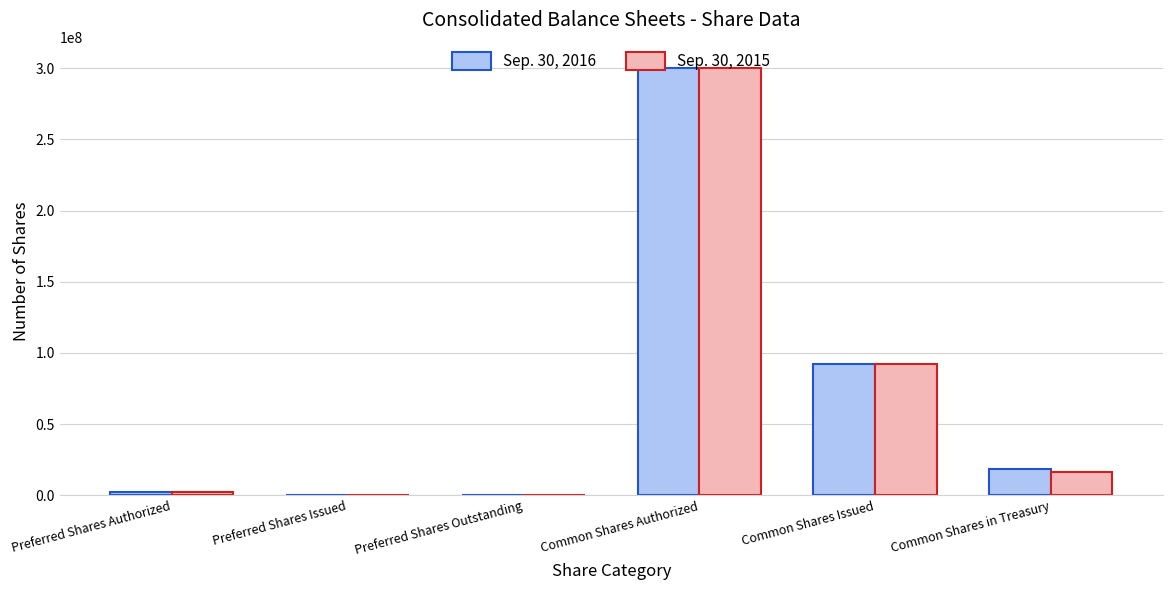

What are all the series names shown in the legend?

Sep. 30, 2016, Sep. 30, 2015